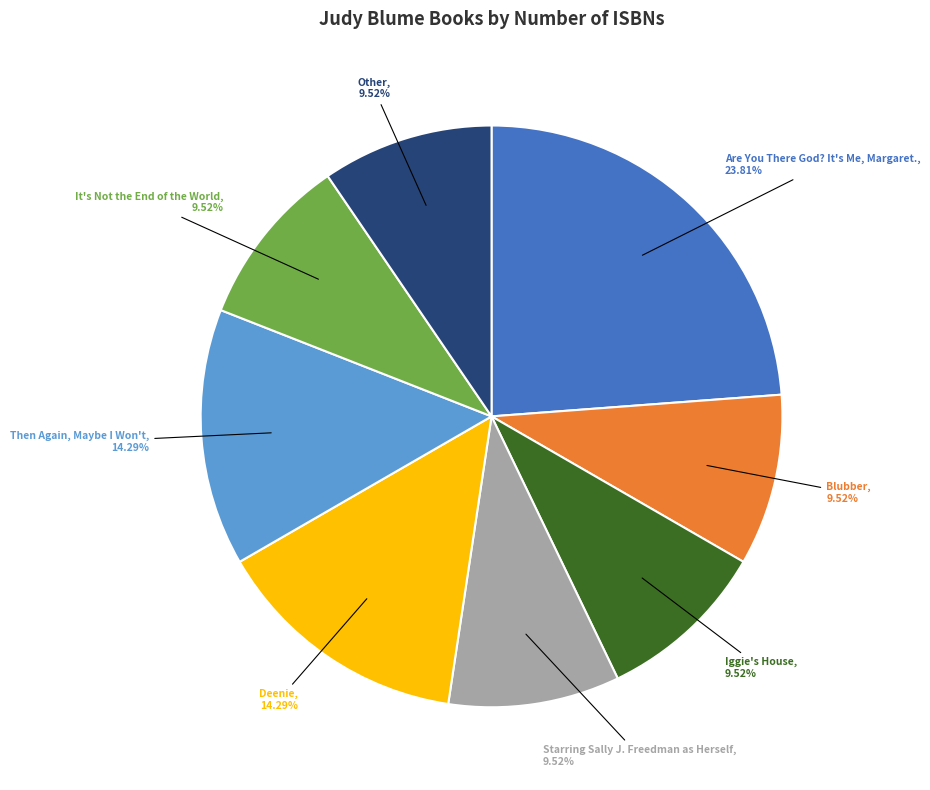

Is there any slice that represents more than half of the pie?

No